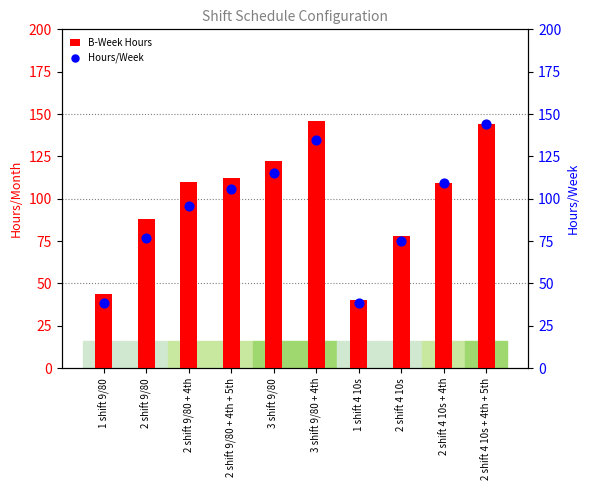

Which series contains the highest Y value?

B-Week Hours